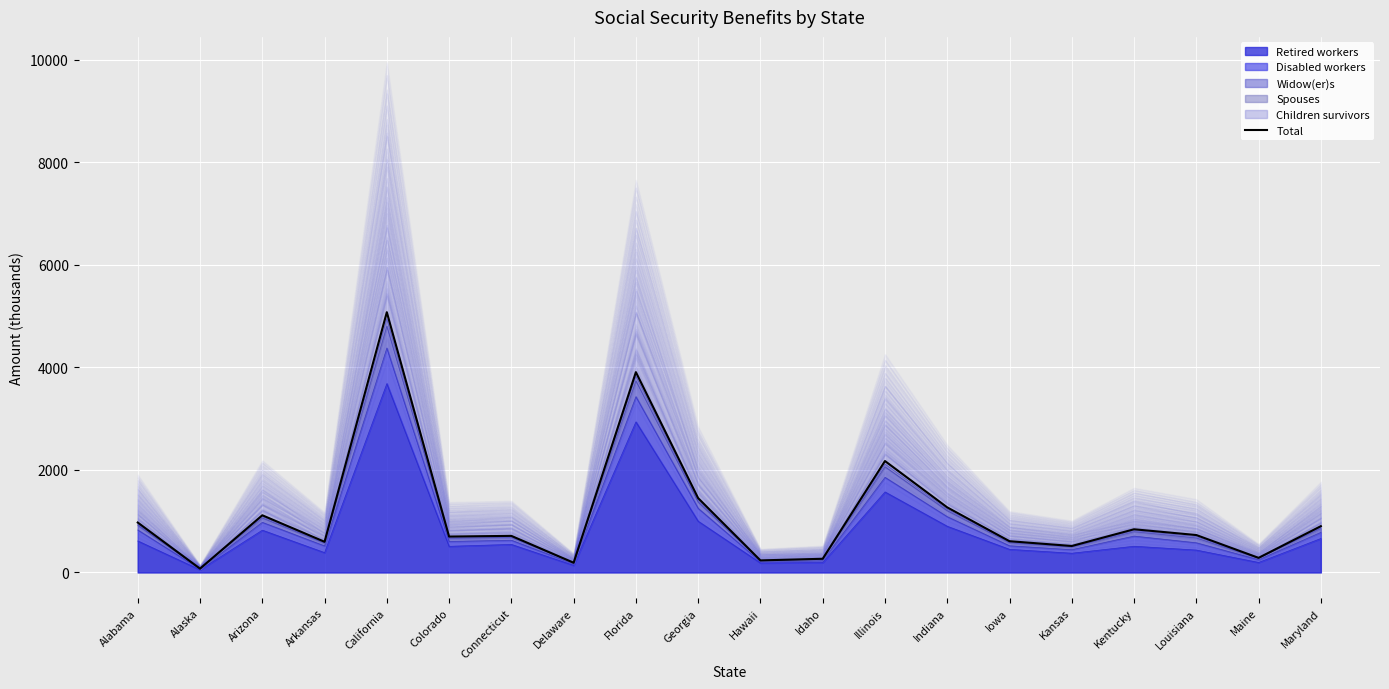

Rank the categories by value from lowest to highest.

Alaska, Delaware, Hawaii, Idaho, Maine, Kansas, Arkansas, Iowa, Colorado, Connecticut, Louisiana, Kentucky, Maryland, Alabama, Arizona, Indiana, Georgia, Illinois, Florida, California